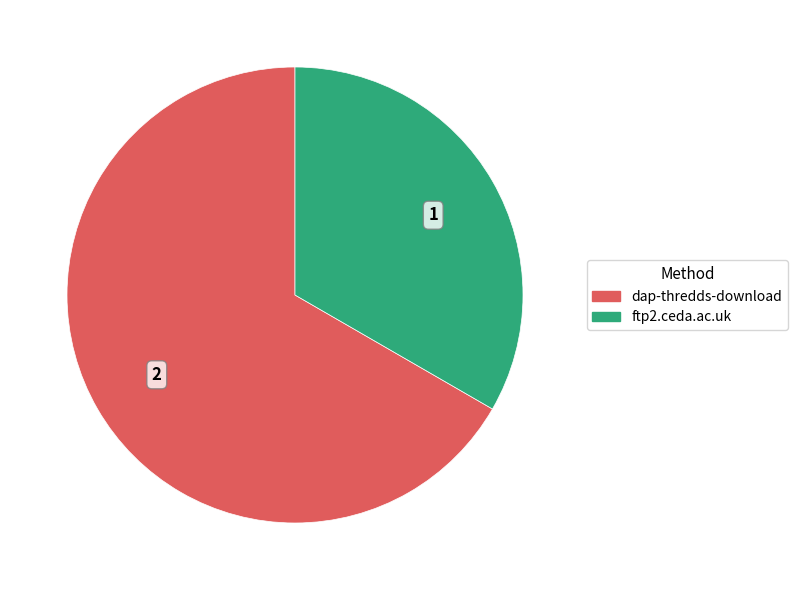

Rank the categories by value from highest to lowest.

dap-thredds-download, ftp2.ceda.ac.uk